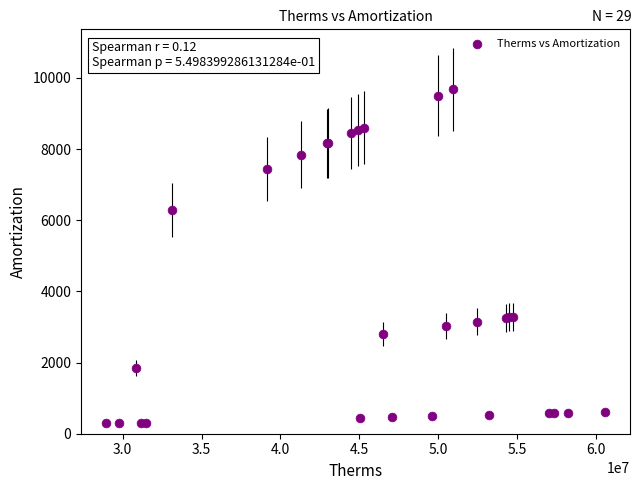

What Y value in the scatter plot is closest to 4982?

6294.1